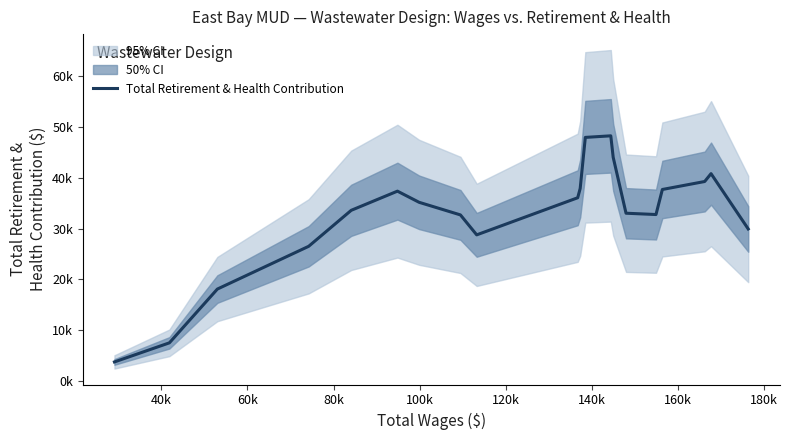

What is the minimum value shown in the chart?

3741.7